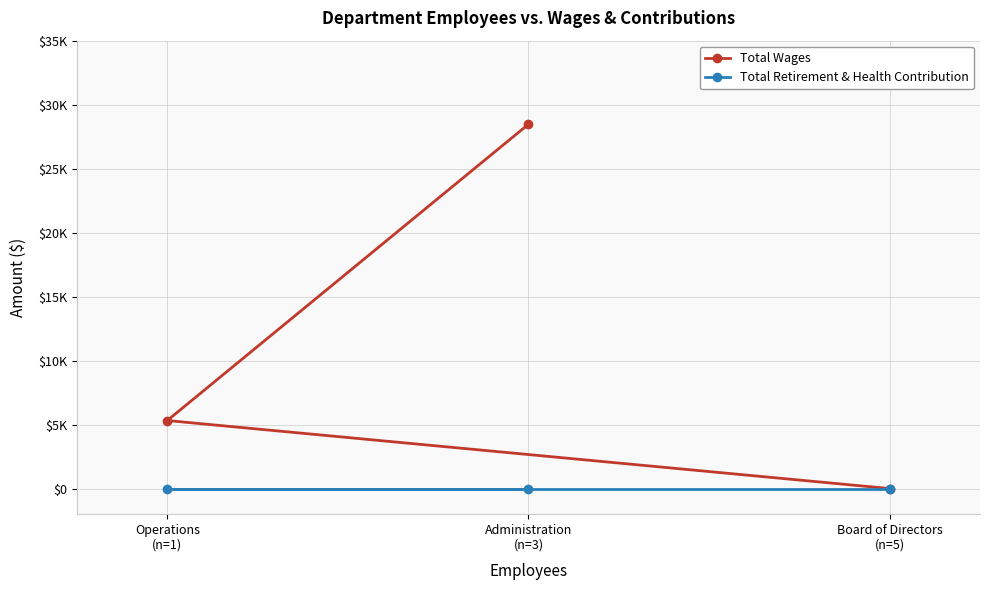

At which category is the sum across all series the highest?

Administration
(n=3)